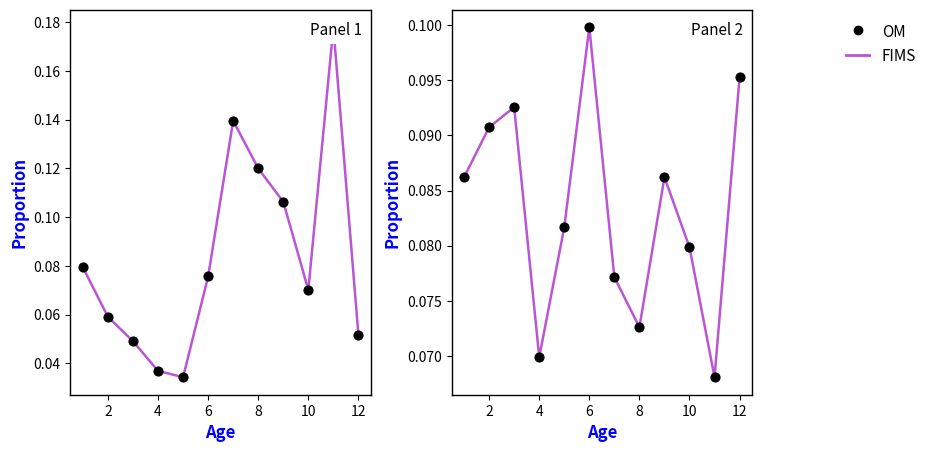

Which series reaches the minimum Y coordinate?

FIMS